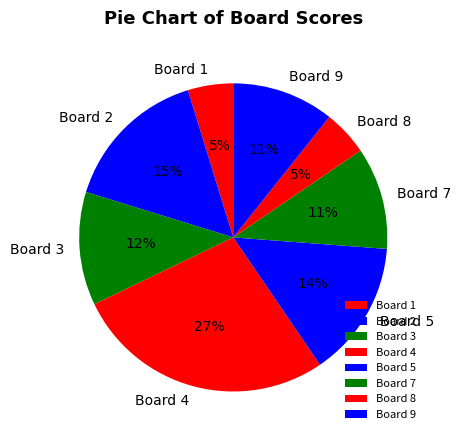

The Board 5 slice represents 14% of the pie. True or false?

True